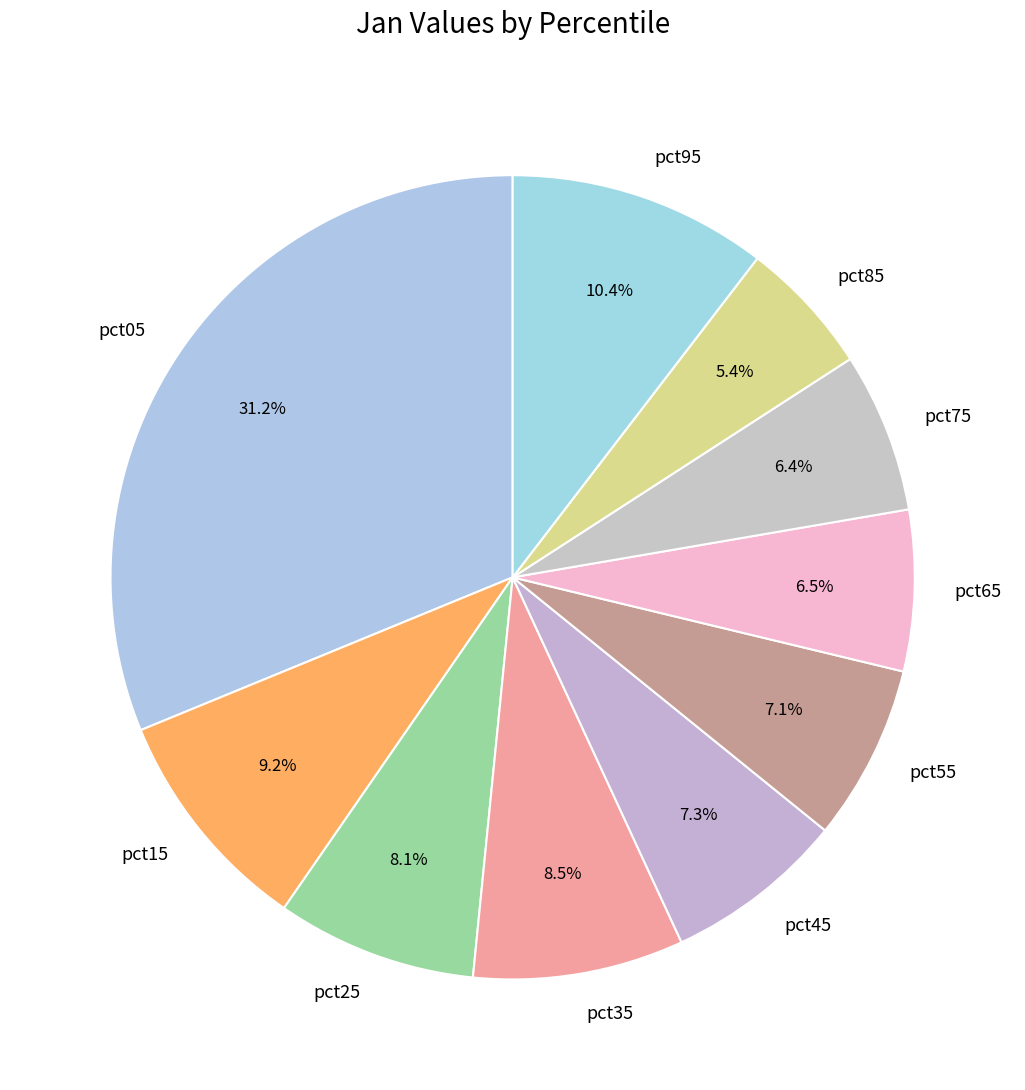

How many slices are in this pie chart?

10